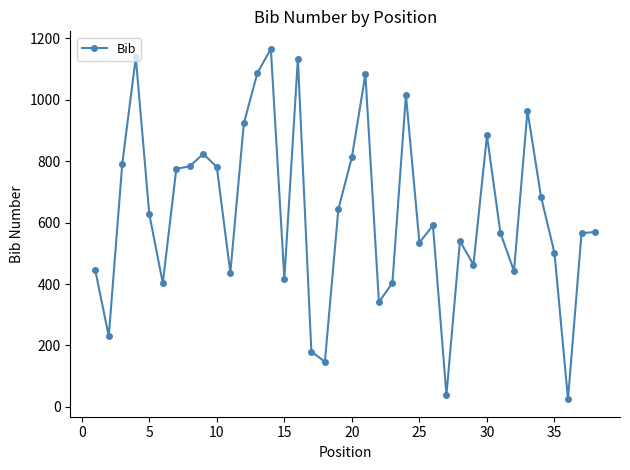

True or false: the data has more than 1 interior local peaks.

True